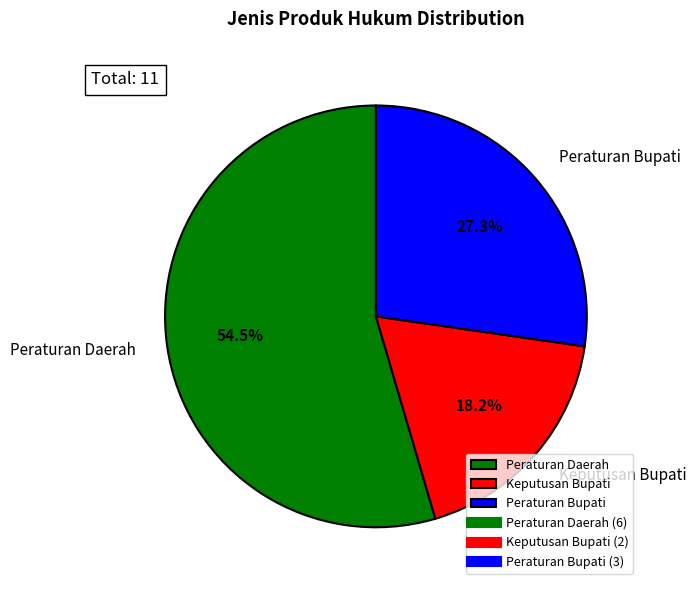

What percentage do Peraturan Daerah and Peraturan Bupati together represent?

81.8%